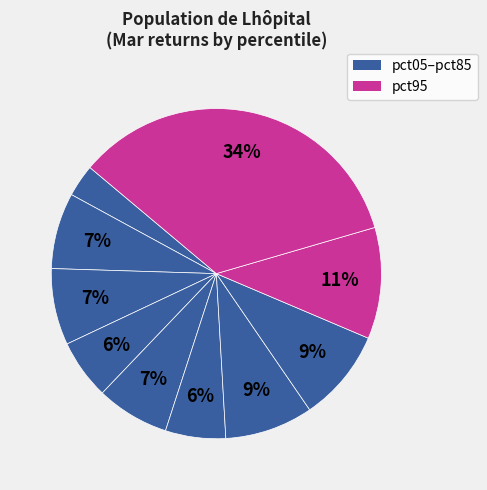

How many slices are in this pie chart?

10